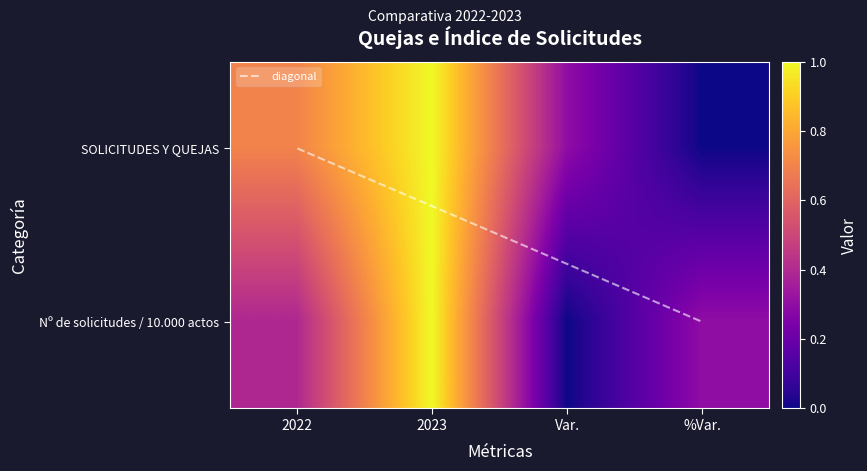

The SOLICITUDES Y QUEJAS series shows 1.0 at 2023. True or false?

True